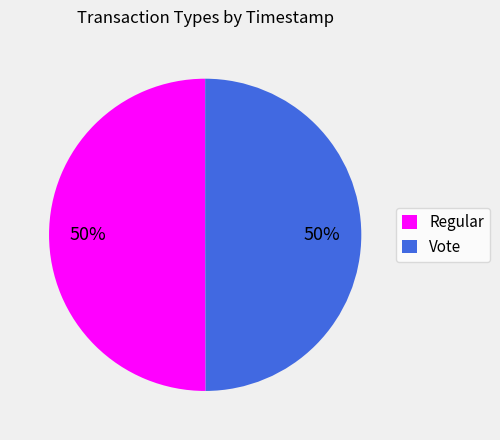

How many segments does this pie chart have?

2